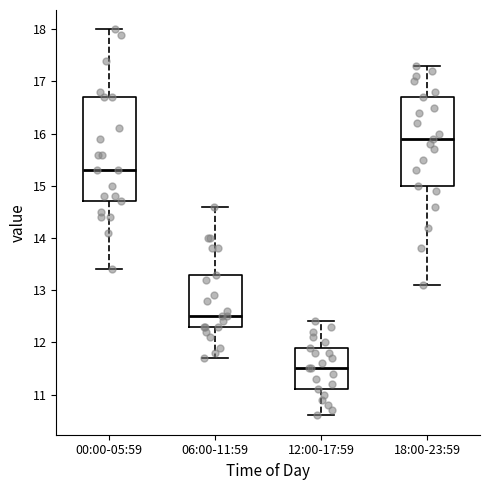

Which box is the tallest, from its lower edge to its upper edge?

00:00-05:59